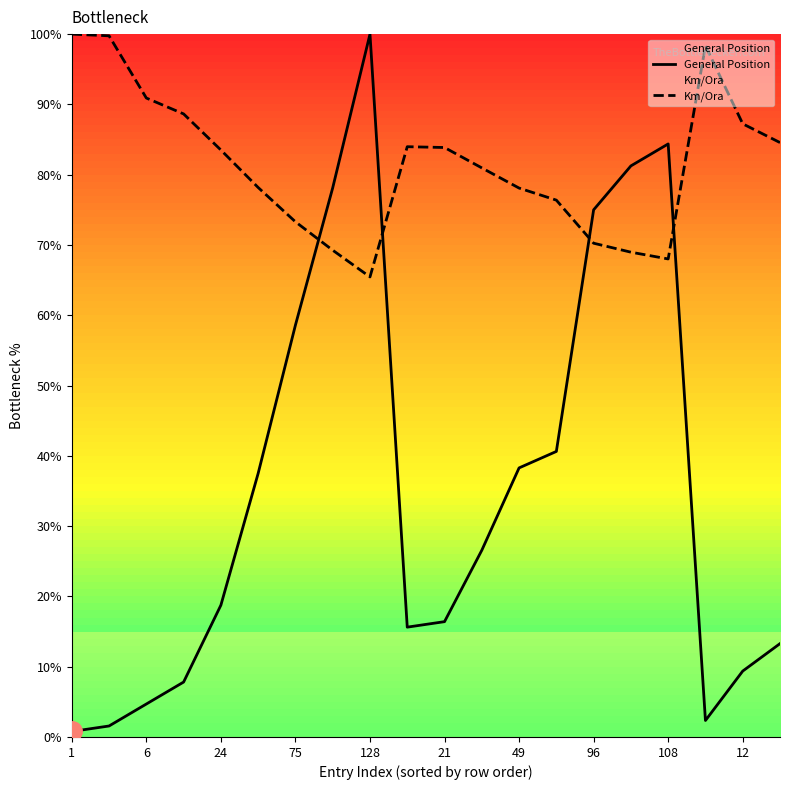

True or false: General Position and Km/Ora cross at least once.

True